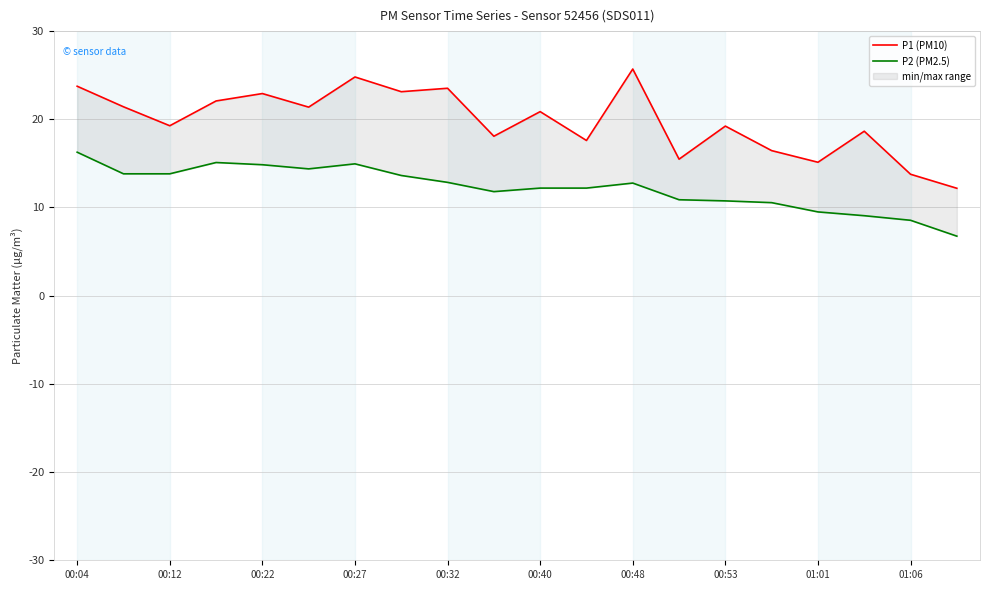

Which series has the largest range (max minus min)?

P1 (PM10)